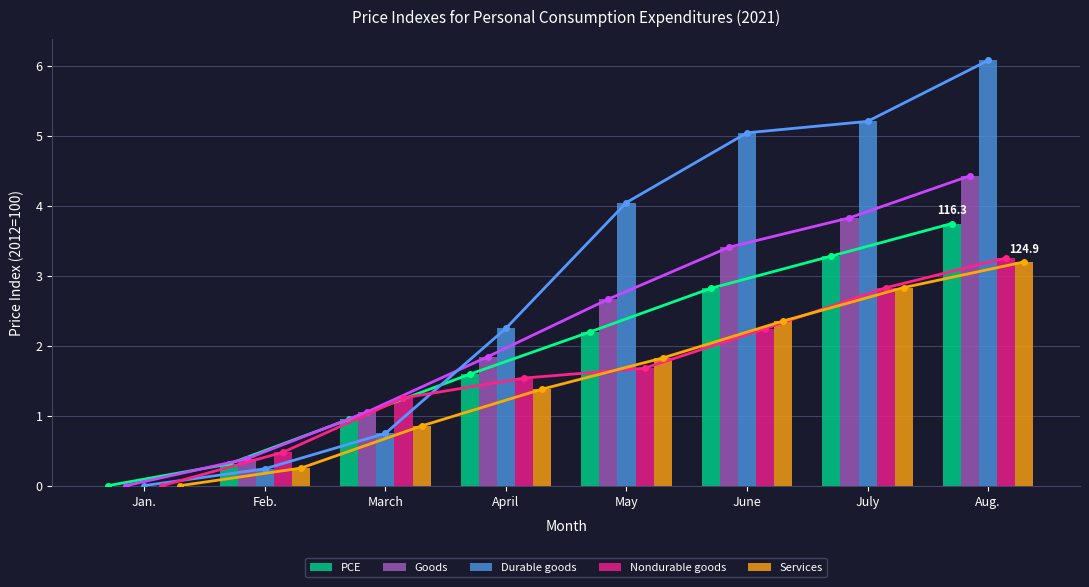

What is the difference between the Durable goods values at April and Feb.?

2.0